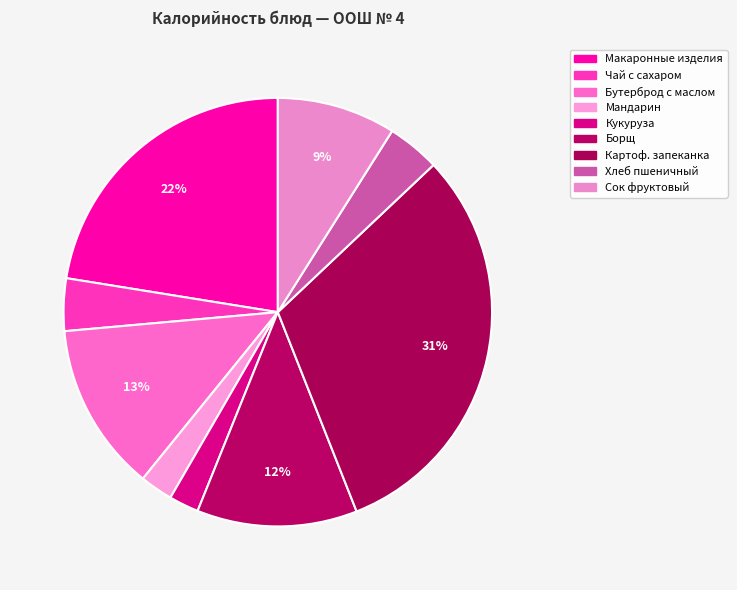

How many segments does this pie chart have?

9